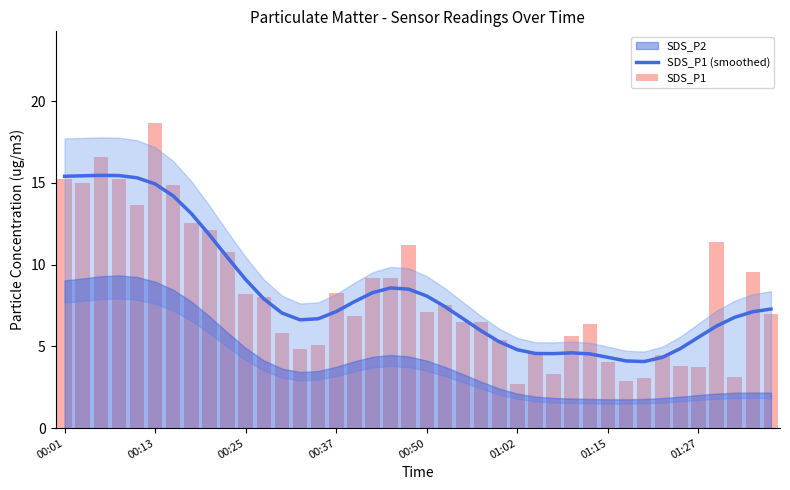

Are the bars grouped side by side (vs. stacked)?

Yes